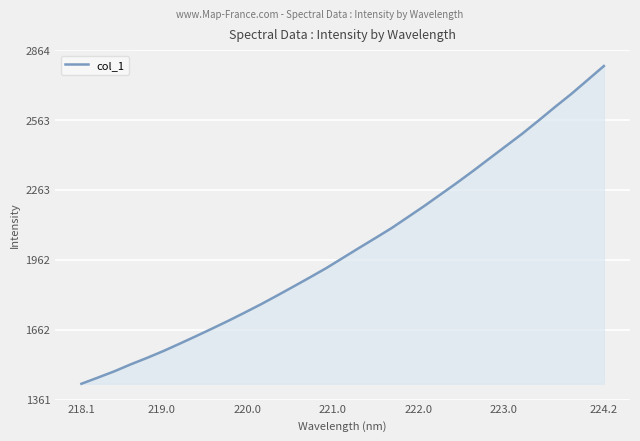

What is the difference between the maximum and minimum values?

1365.9